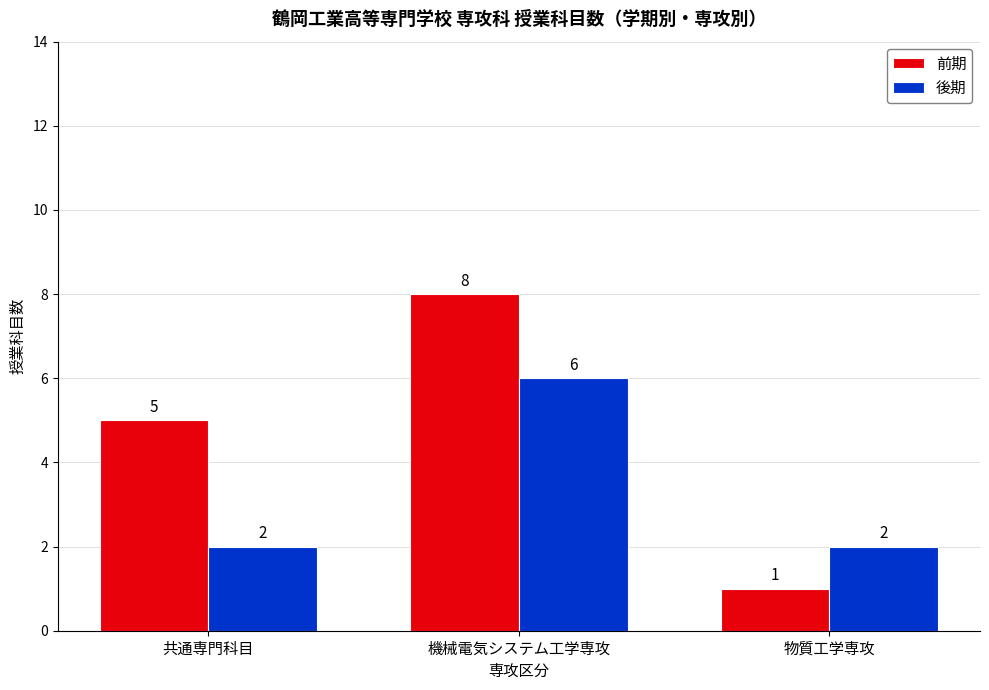

Which series has the largest range (max minus min)?

前期